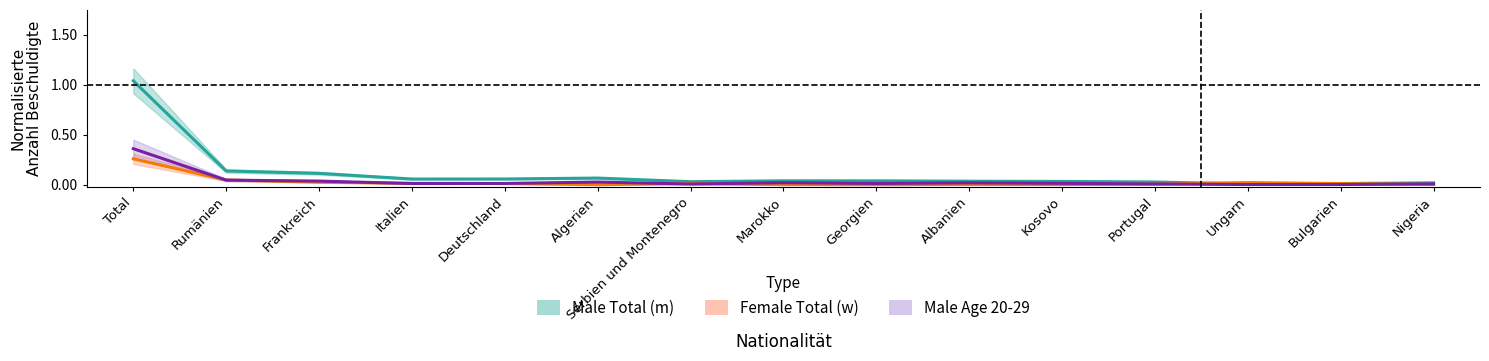

Reading left to right, what are all the values shown in this chart?

Male Total (m): 1.0	0.1	0.1	0.1	0.1	0.1	0.0	0.0	0.0	0.0	0.0	0.0	0.0	0.0	0.0
Female Total (w): 0.3	0.0	0.0	0.0	0.0	0.0	0.0	0.0	0.0	0.0	0.0	0.0	0.0	0.0	0.0
Male Age 20-29: 0.4	0.0	0.0	0.0	0.0	0.0	0.0	0.0	0.0	0.0	0.0	0.0	0.0	0.0	0.0